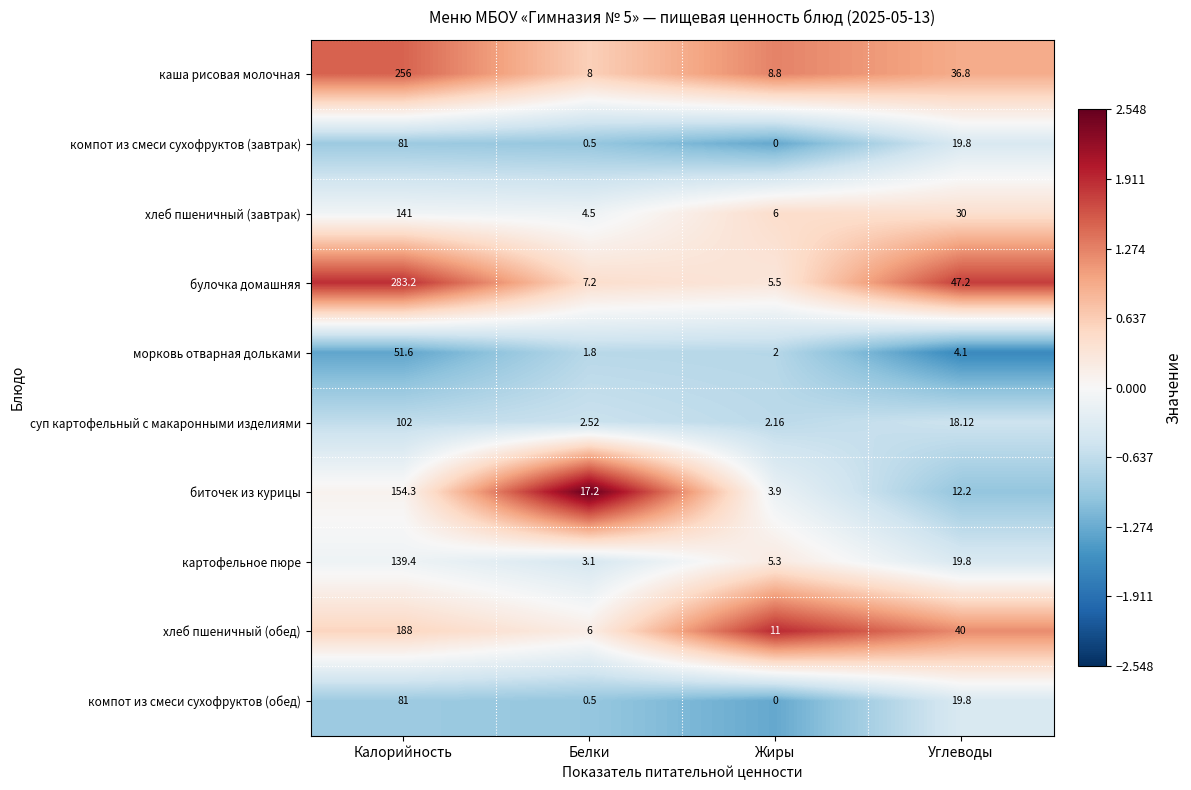

Rank the categories by суп картофельный с макаронными изделиями value from highest to lowest.

Калорийность, Углеводы, Белки, Жиры